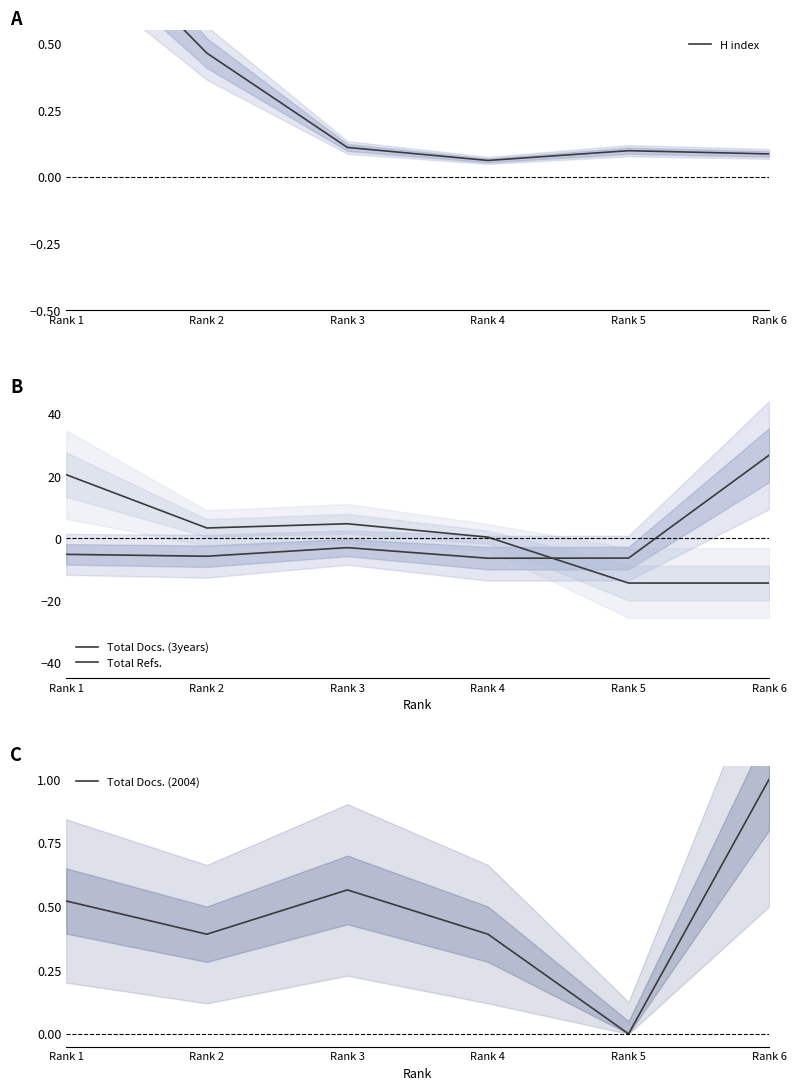

In Total Docs. (3years), how many points are higher than both neighbors (excluding endpoints)?

1